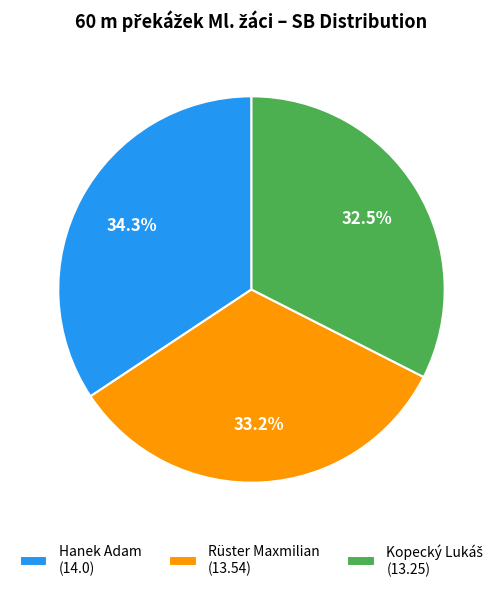

Between Rüster Maxmilian (13.54) and Hanek Adam (14.0), which is larger?

Hanek Adam (14.0)